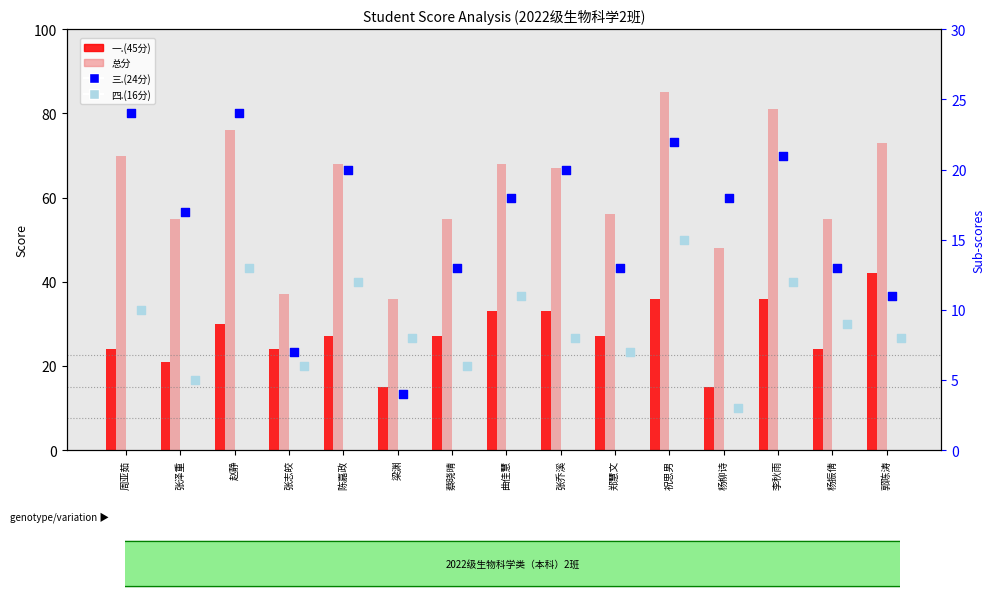

Which series contains the lowest Y value?

四.(16分)